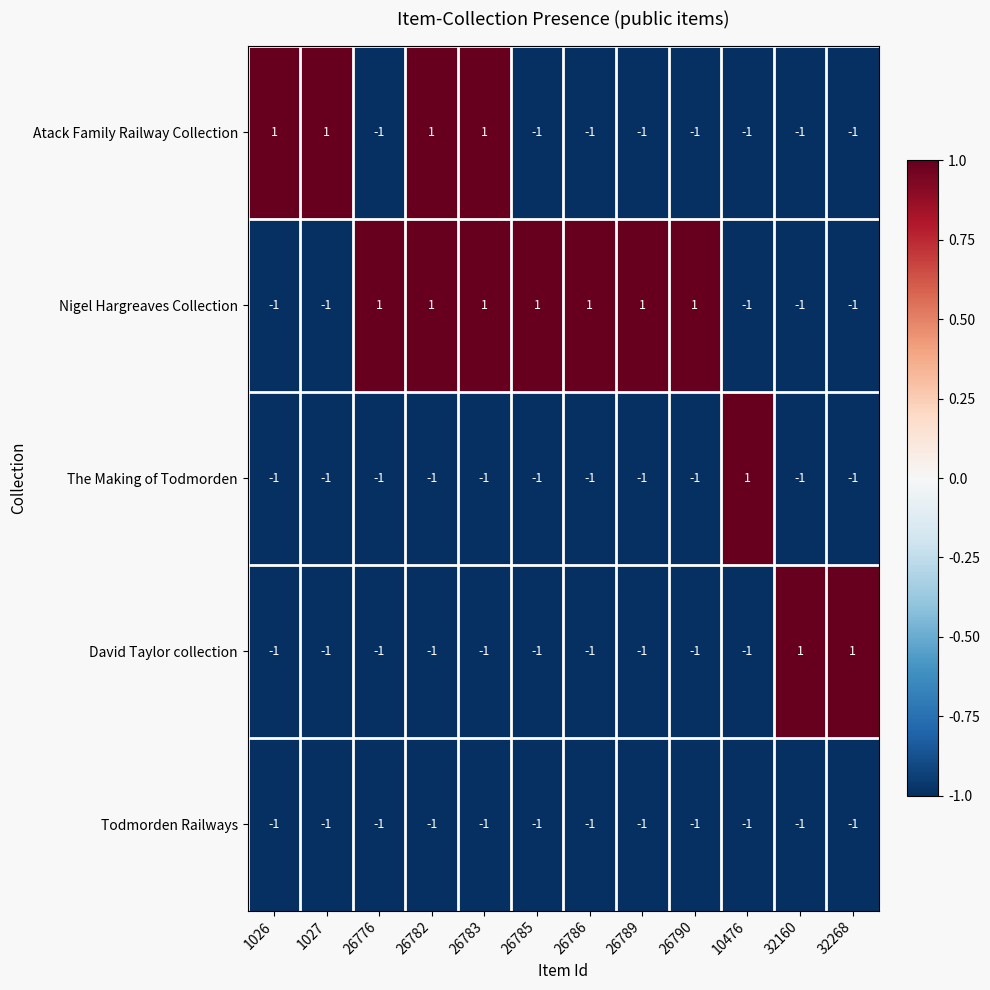

The Nigel Hargreaves Collection series shows 1 at 26789. True or false?

True